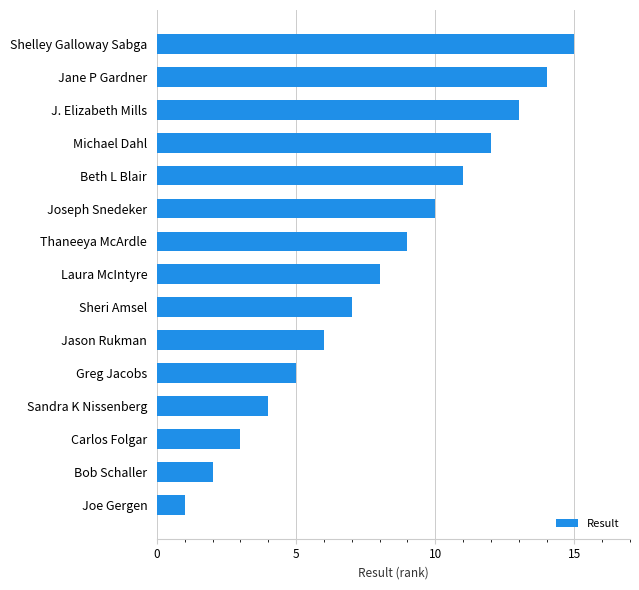

What is the sum of the values at Sheri Amsel and Greg Jacobs?

12